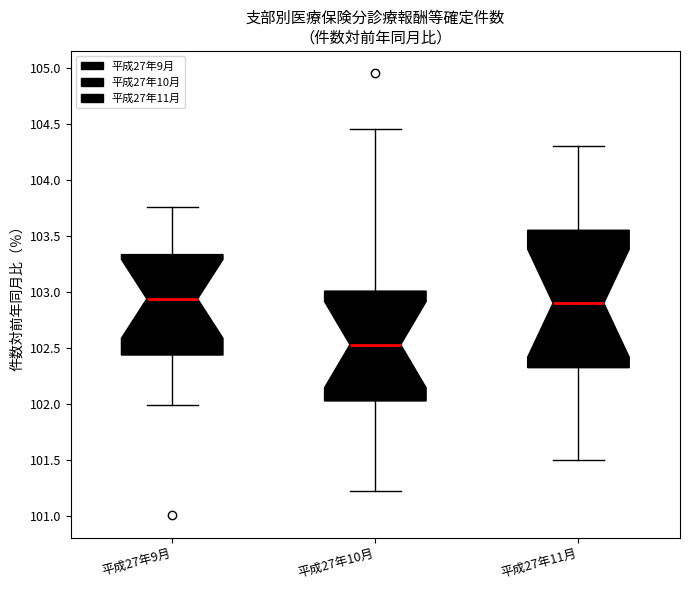

Where does the lower whisker of the box for 平成27年10月 end on the y-axis? The values are not printed on the chart, so give them approximately, as read against the axis.

101.25